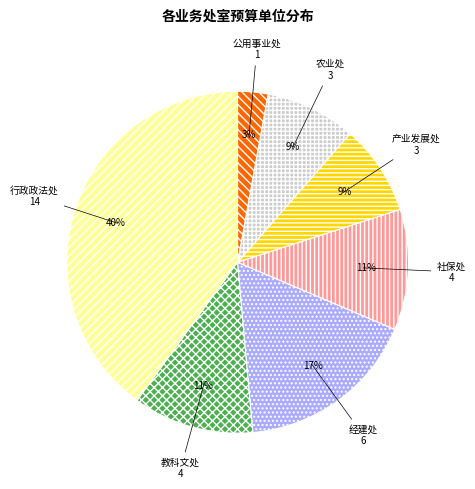

Count the number of slices in the pie.

7